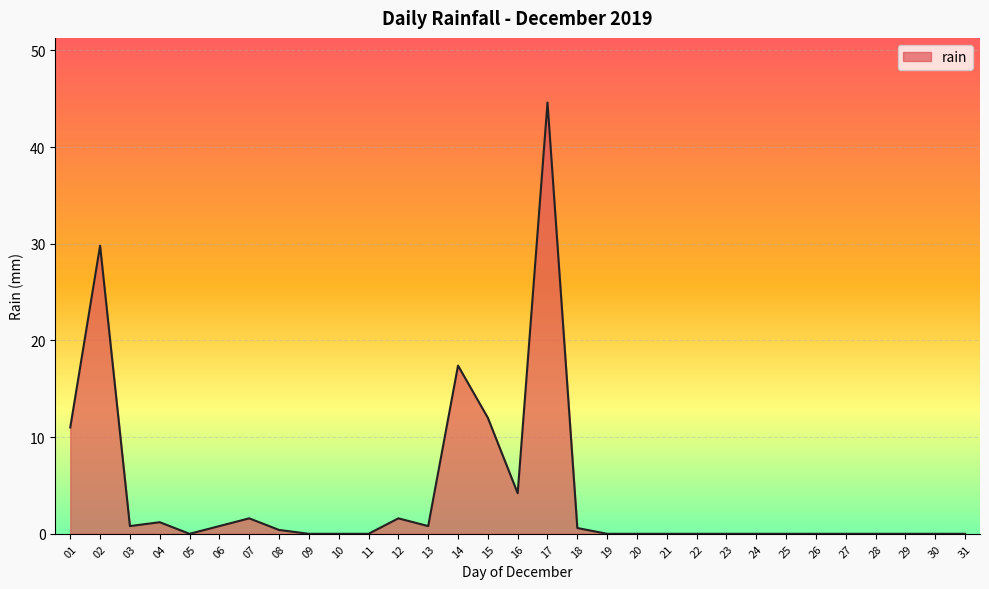

Is it true that the value at 02 is 29.8?

True